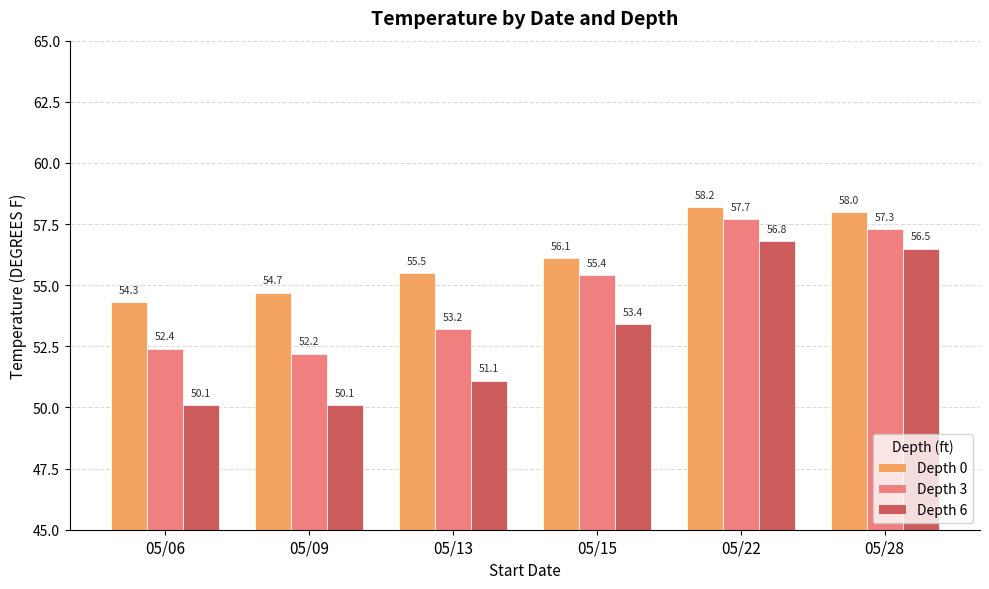

Does the chart contain stacked bars?

No